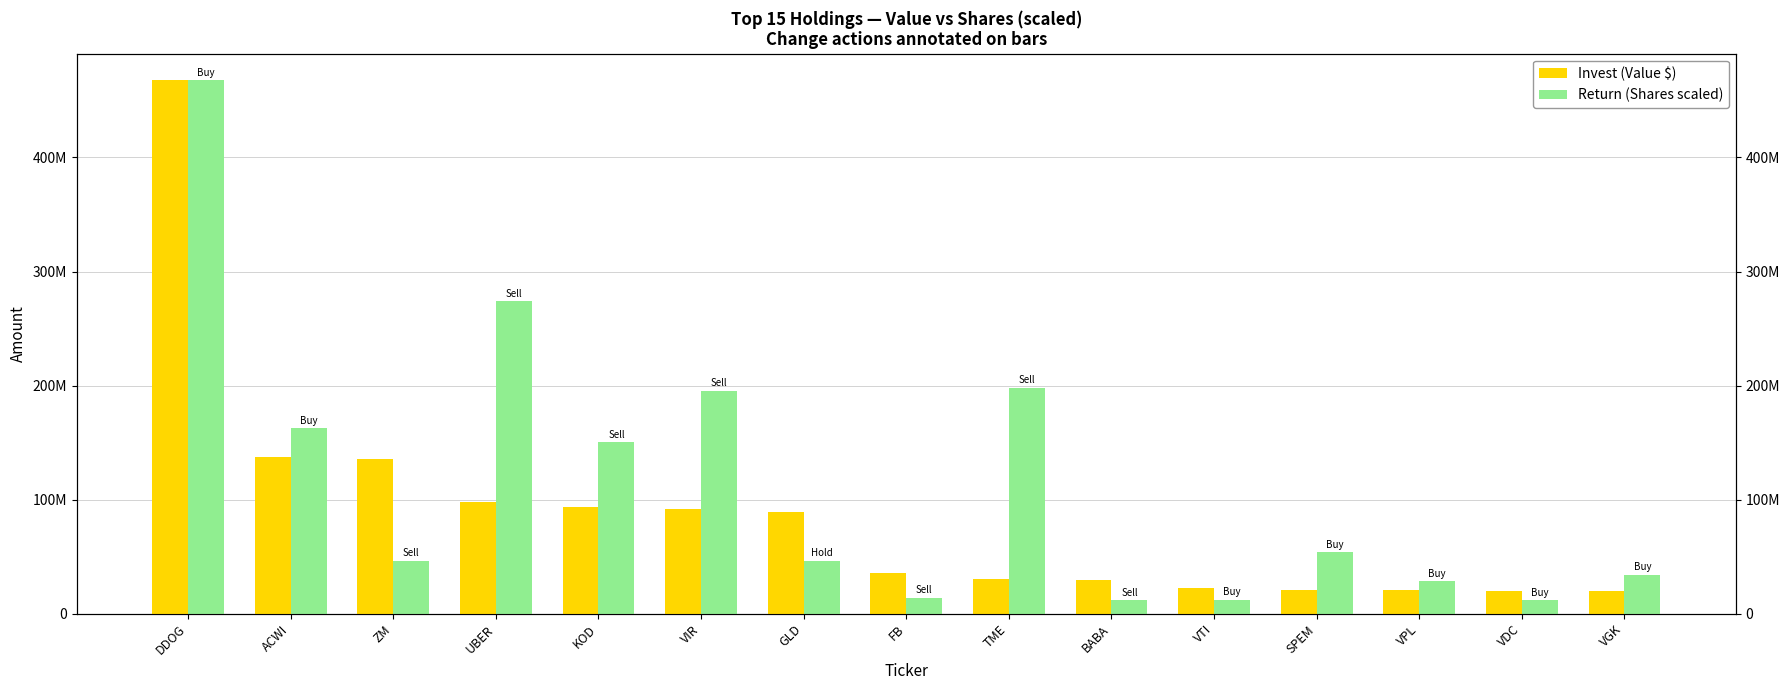

The Invest (Value $) series shows 19812000.0 at VGK. True or false?

True